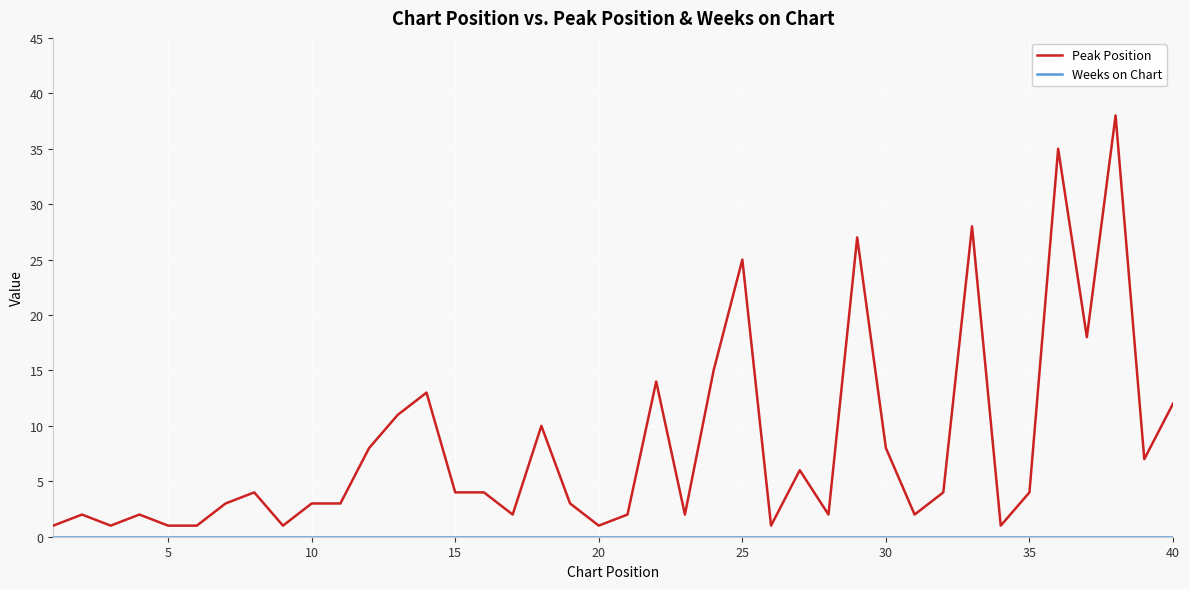

Which series has the largest total across all categories?

Peak Position